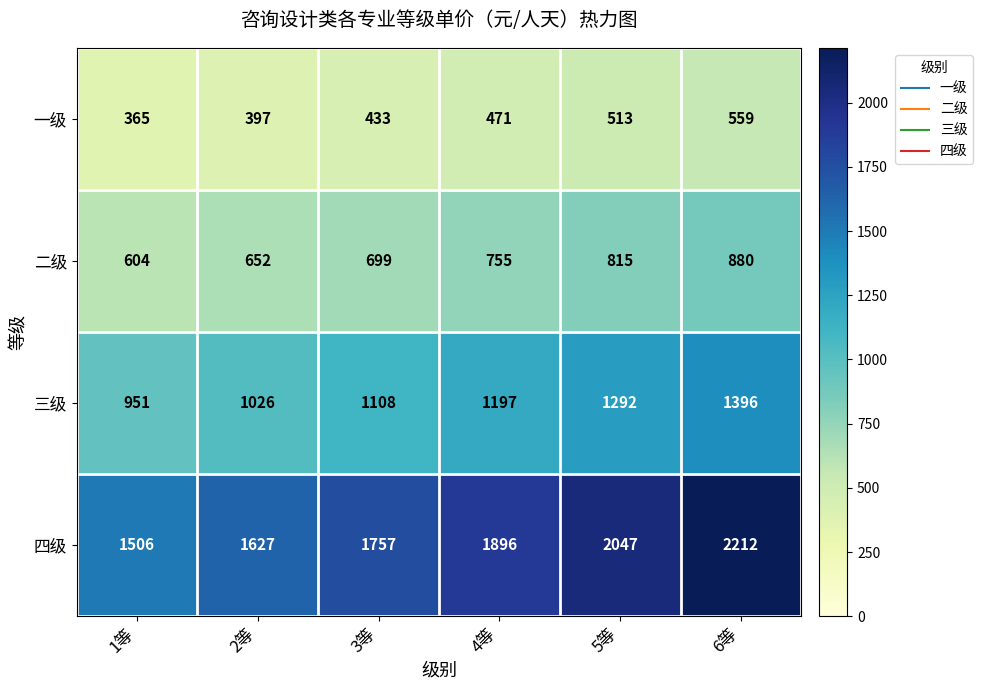

Which category has the lowest value across all series?

1等